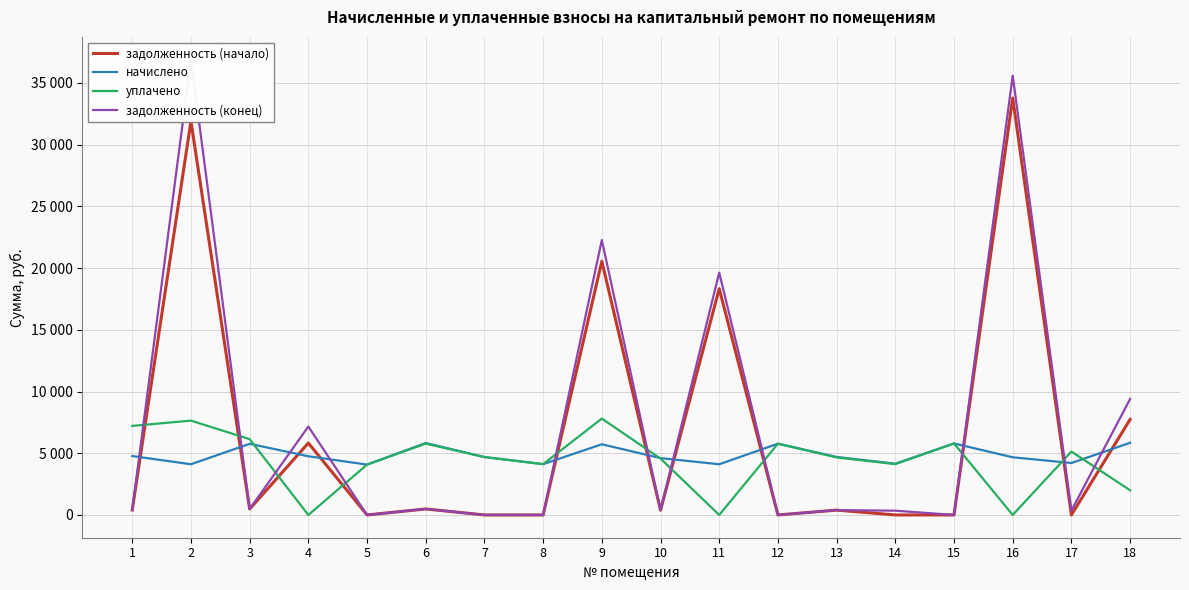

How many series are shown in this chart?

4